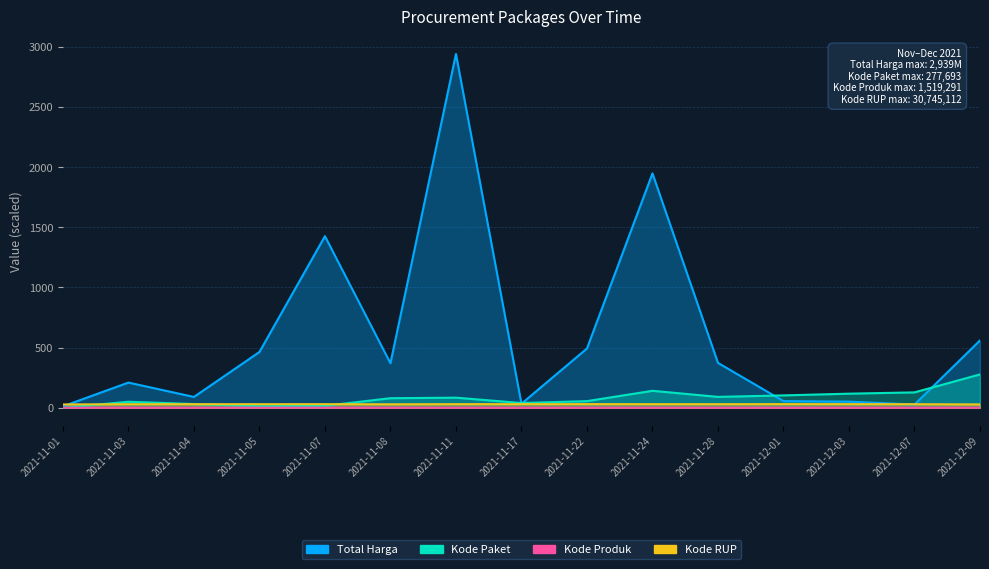

Does the chart have visible grid lines?

Yes